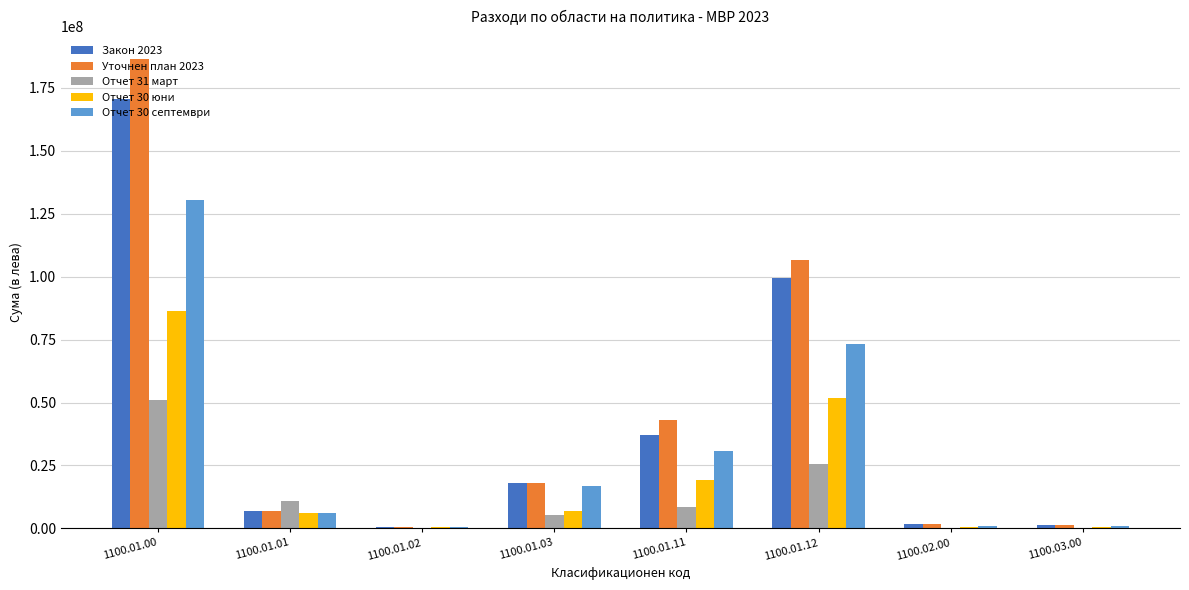

What is the greatest value displayed?

186250442